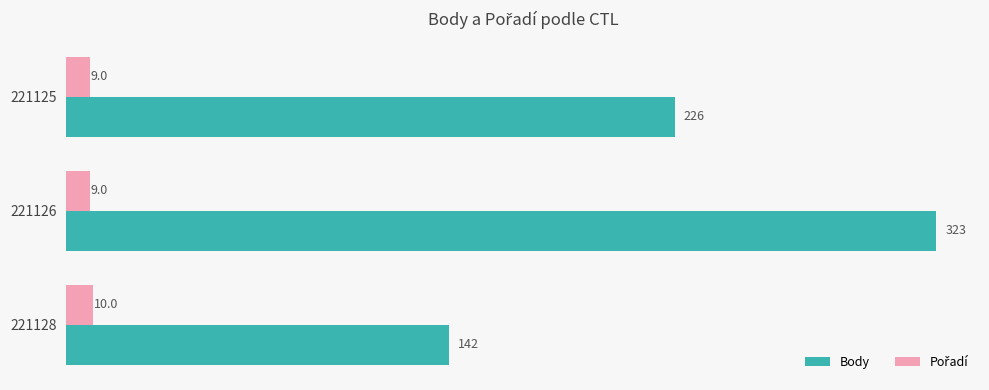

At how many categories does at least one series exceed 159?

2